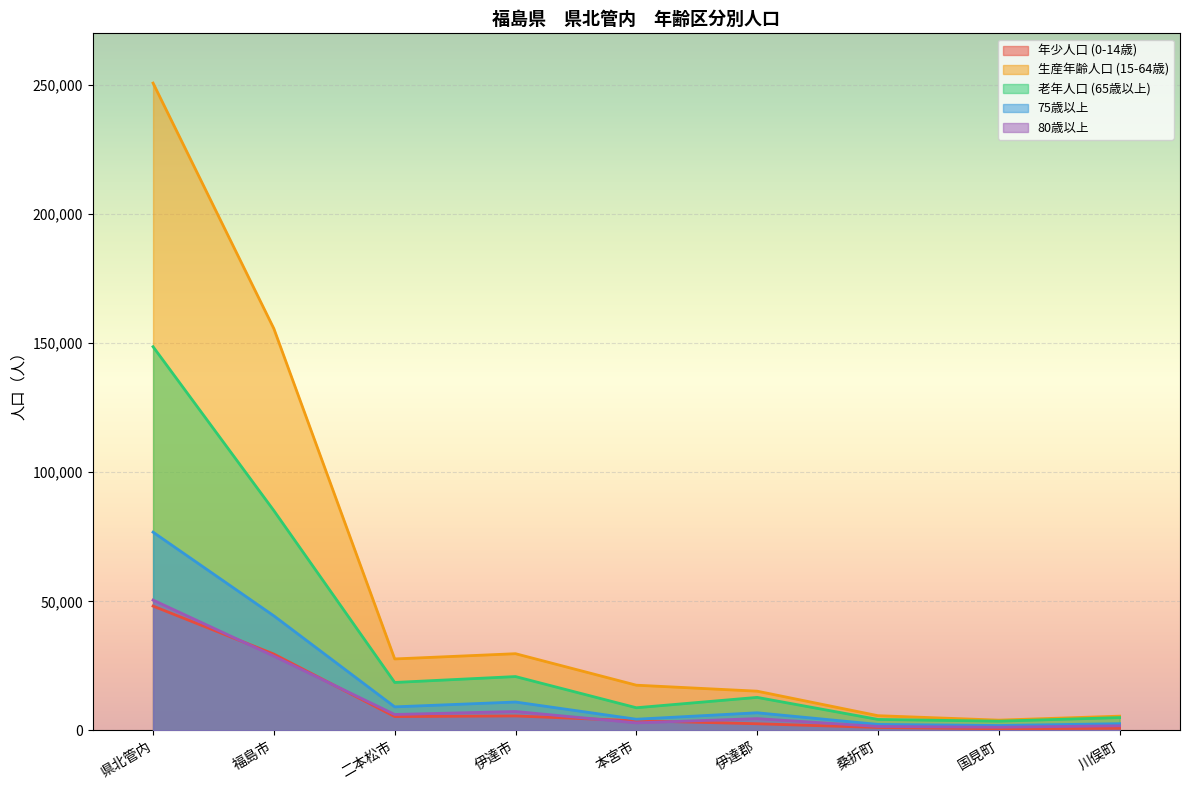

What is the label of the 3rd point from the left?

二本松市